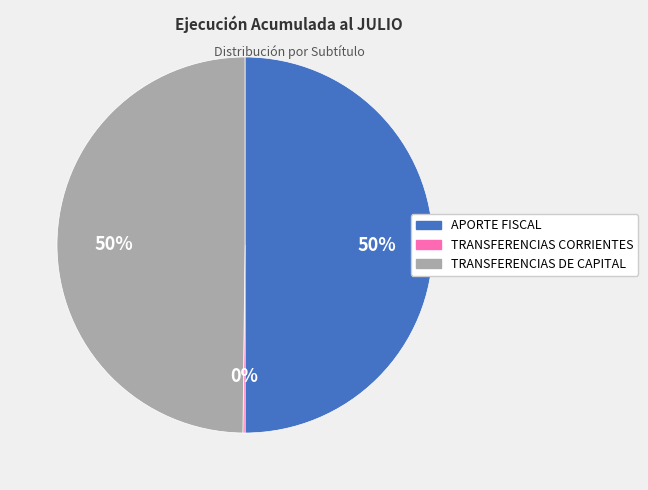

To the nearest percent, what percentage of the pie is TRANSFERENCIAS DE CAPITAL?

50%